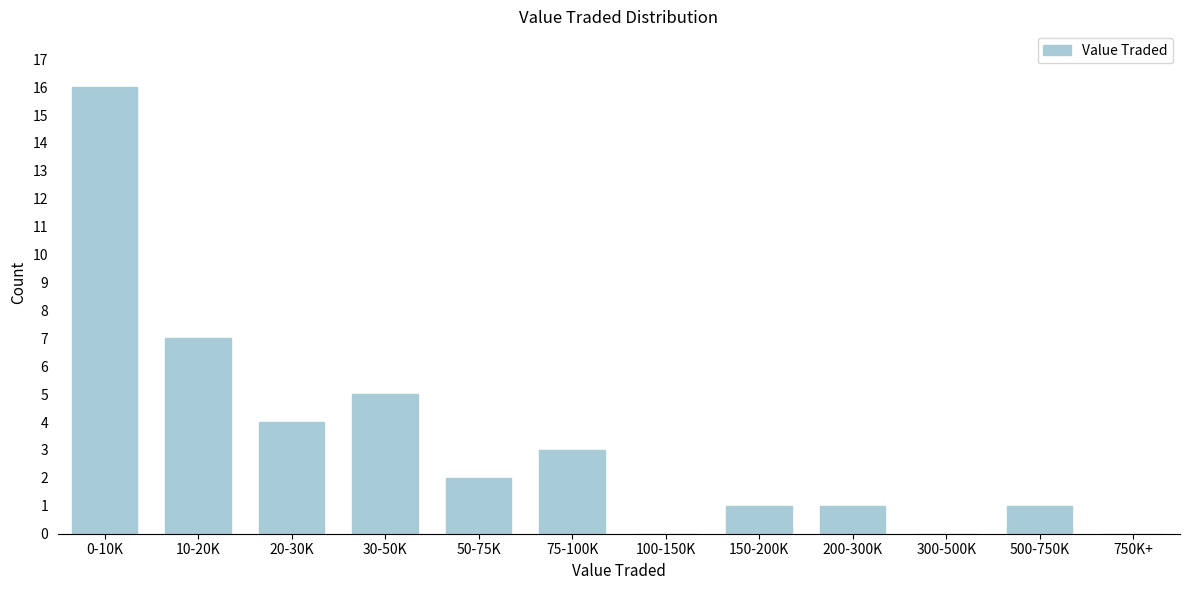

At which category does the chart reach its peak across all series?

0-10K